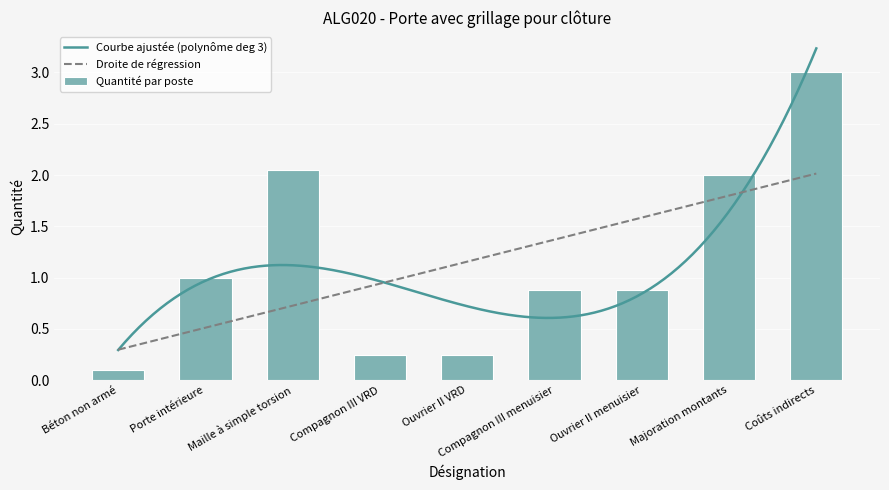

What is the average value?

1.2